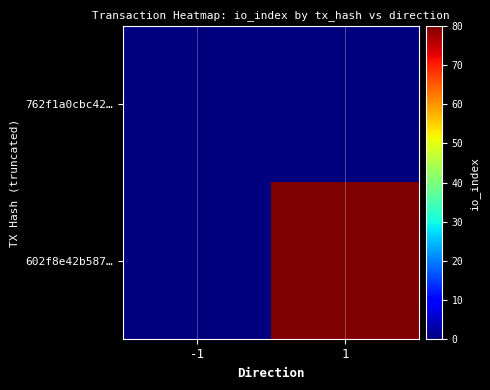

How many categories are shown in the chart?

2